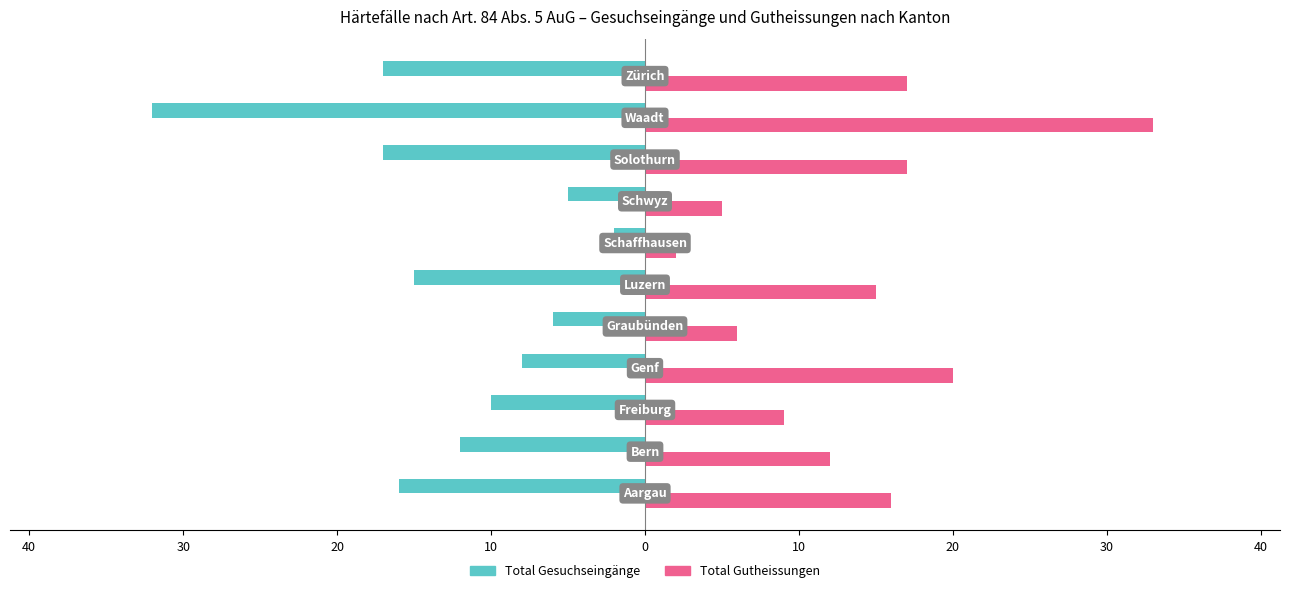

Reading left to right, extract all data points from this chart.

Total Gesuchseingänge: -16	-12	-10	-8	-6	-15	-2	-5	-17	-32	-17
Total Gutheissungen: 16	12	9	20	6	15	2	5	17	33	17